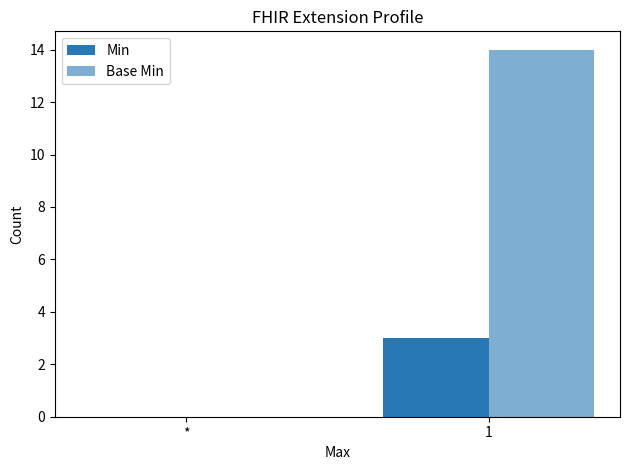

At *, list the series in order from largest to smallest.

Min, Base Min